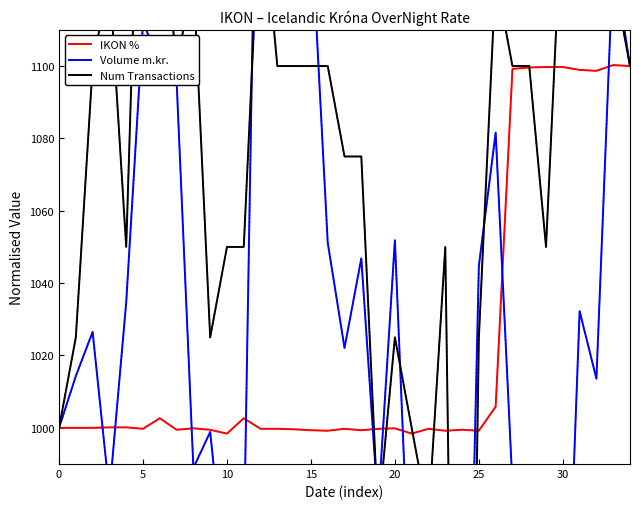

In IKON %, how many points are higher than both neighbors (excluding endpoints)?

8